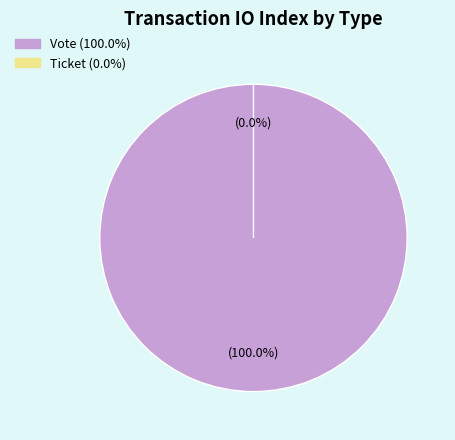

What percentage is the Vote slice, to the nearest percent?

100%